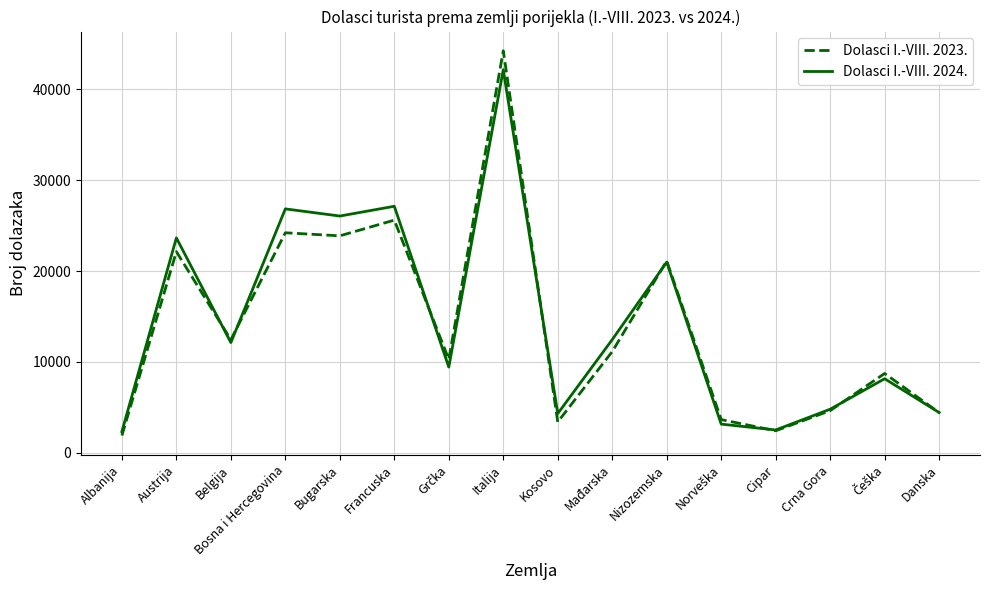

Rank the series by their maximum value, from lowest to highest.

Dolasci I.-VIII. 2024., Dolasci I.-VIII. 2023.